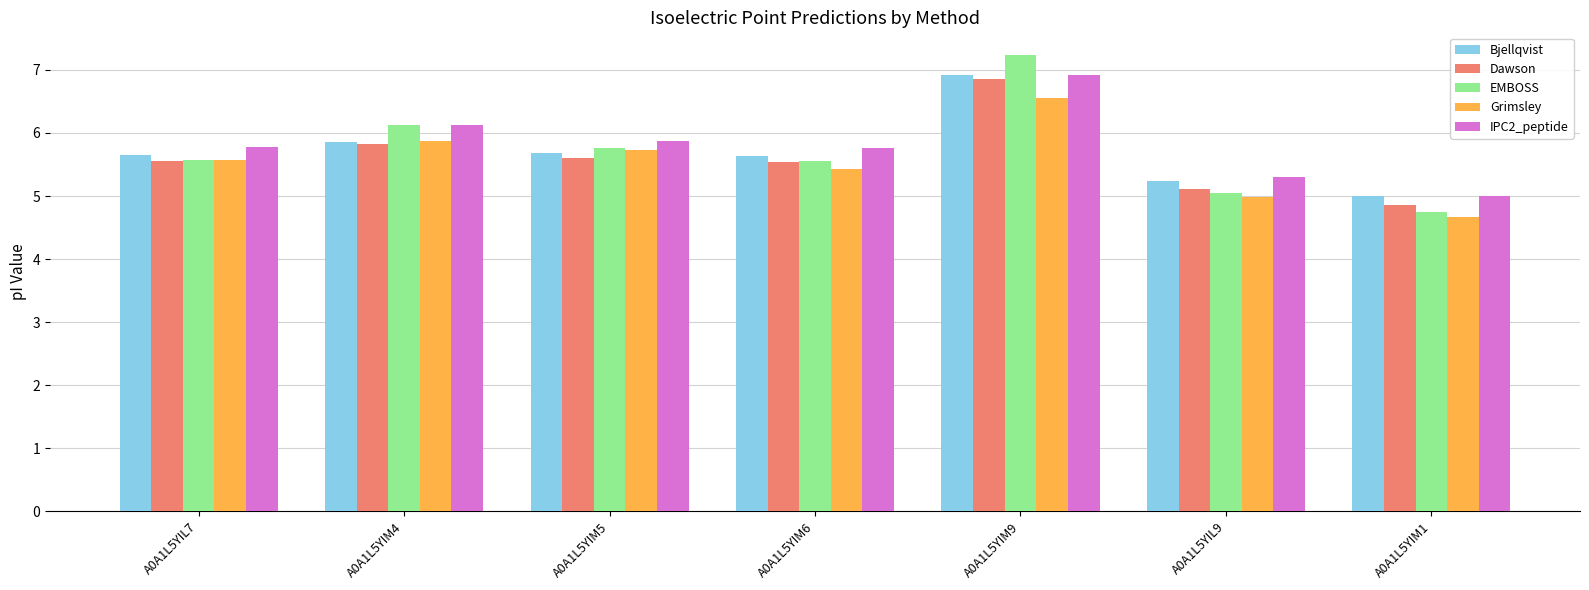

Which series has the largest range (max minus min)?

EMBOSS